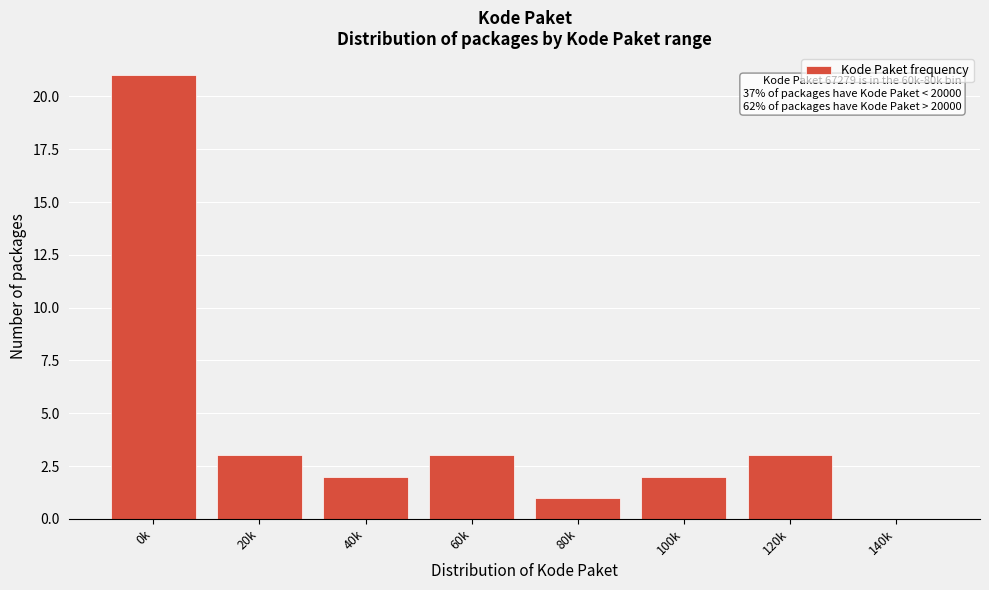

Reading right to left, extract all data points from this chart.

140k=0	120k=3	100k=2	80k=1	60k=3	40k=2	20k=3	0k=21